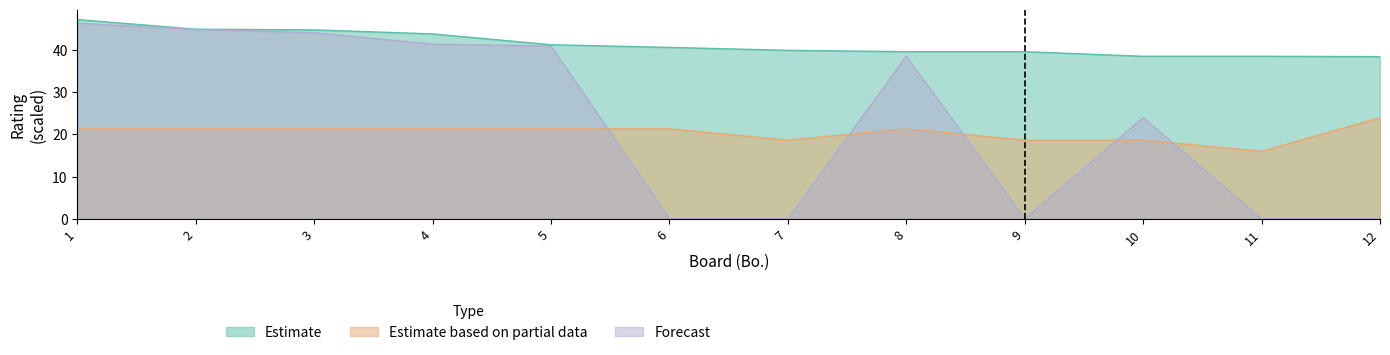

True or false: Estimate based on partial data and Estimate cross at least once.

False